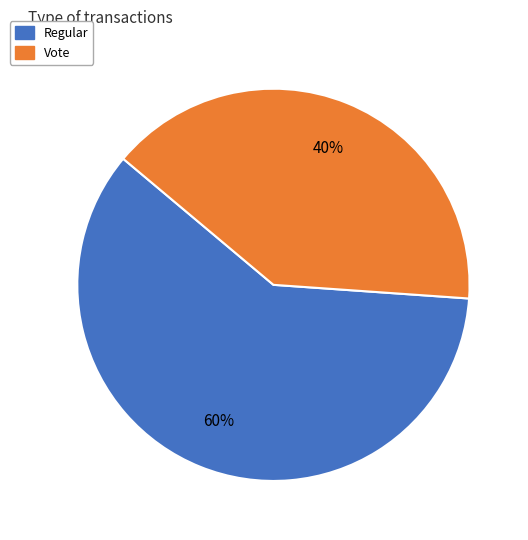

What is the majority slice?

Regular